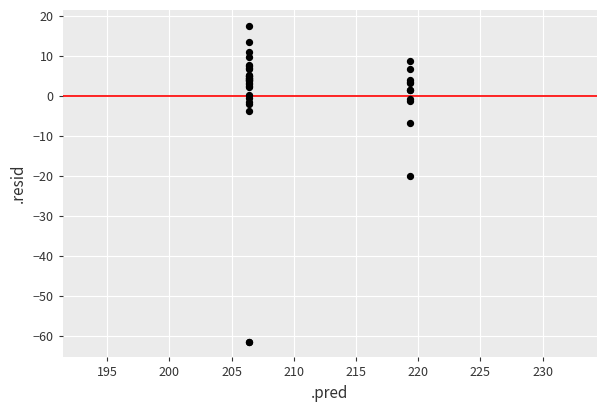

What Y value in the scatter plot is closest to -21?

-20.0